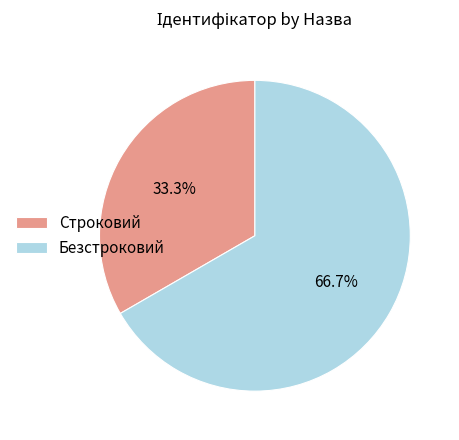

How many segments does this pie chart have?

2